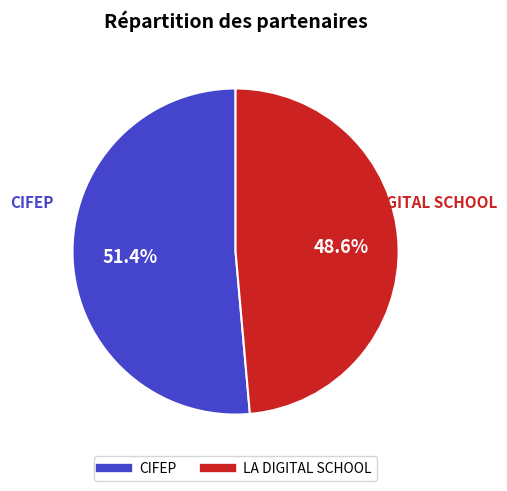

Between CIFEP and LA DIGITAL SCHOOL, which is larger?

CIFEP